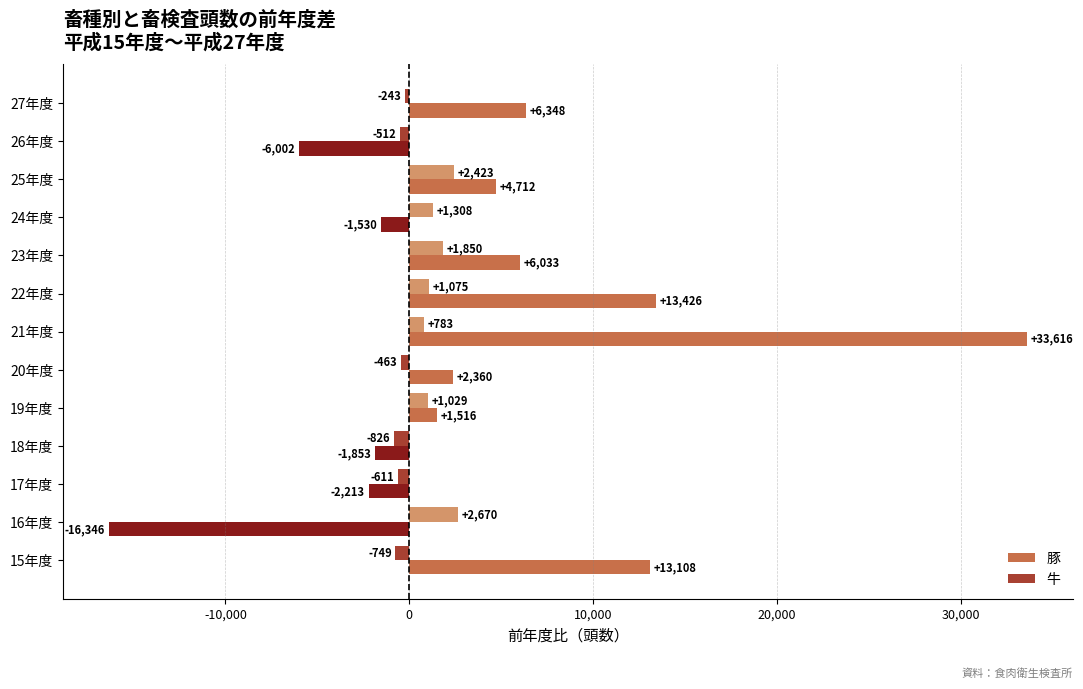

The value of 豚 at 26年度 is -6002. True or false?

True